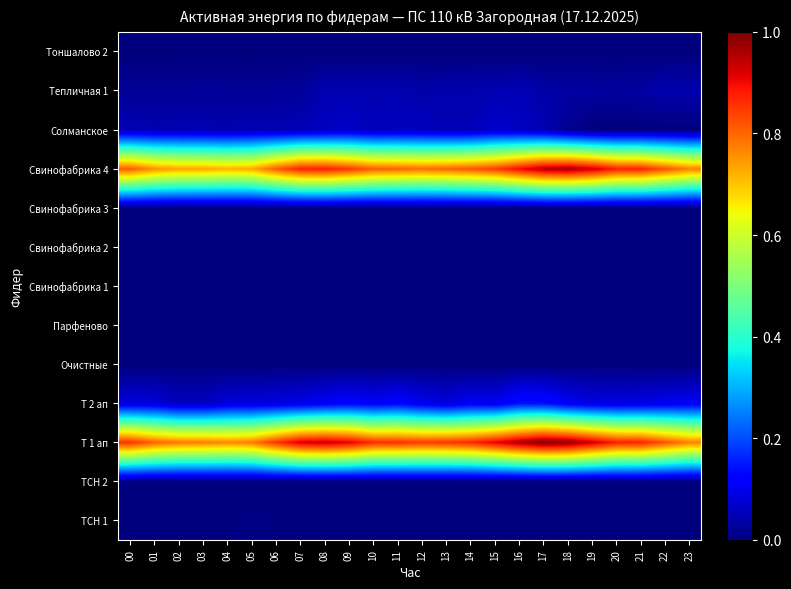

At which category is the sum across all series the highest?

17